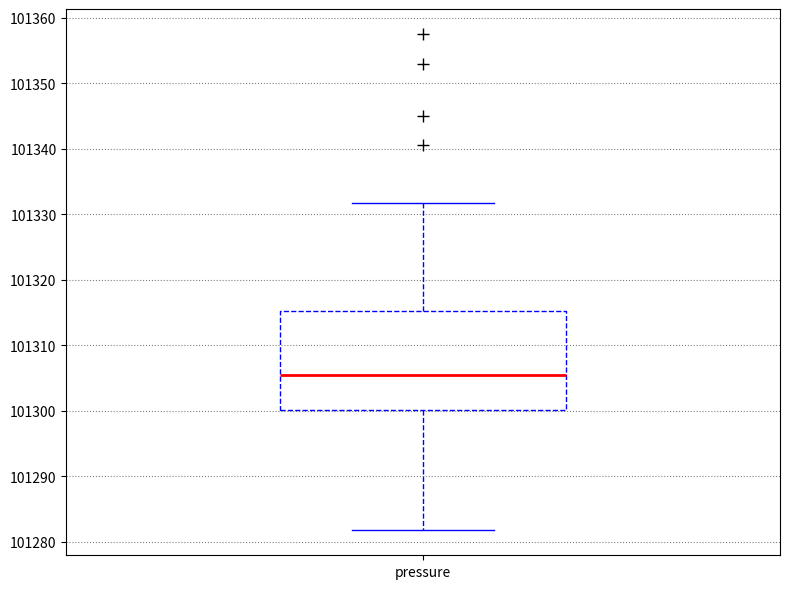

Transcribe this box plot: give where the median line is, the range the box spans, and where the two whiskers end, as read against the y-axis. The values are not printed on the chart, so give them approximately, as read against the axis.

median 101306, box 101300 to 101315, whiskers 101282 to 101332